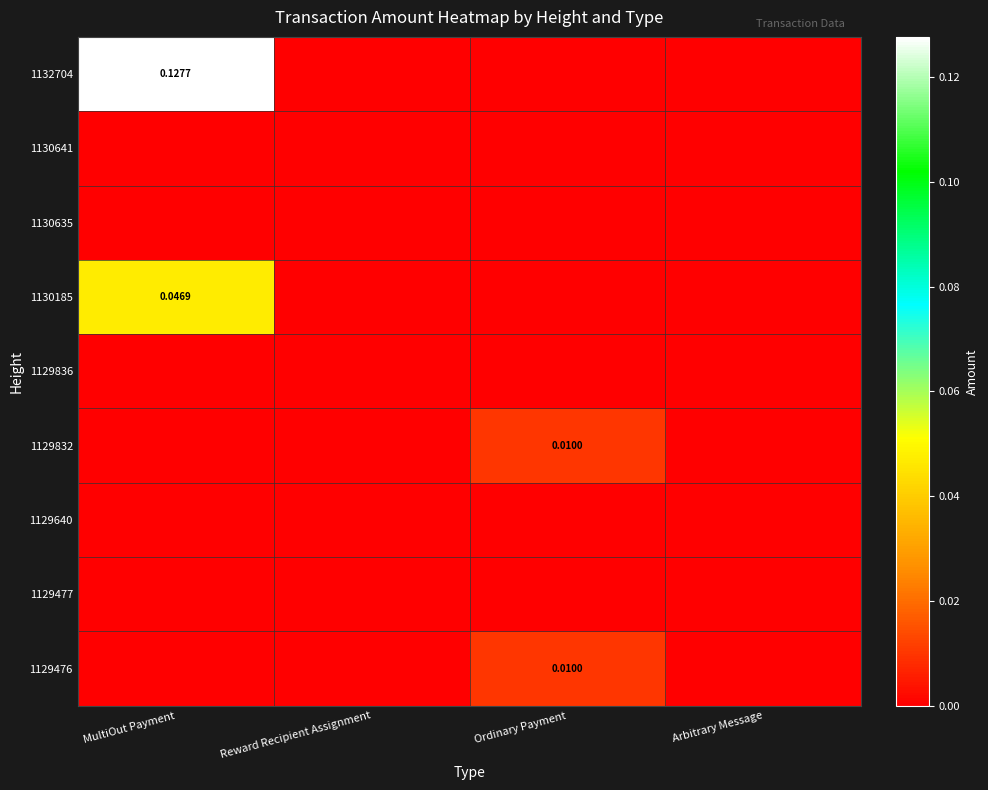

How many positive values does the 1132704 series have?

1